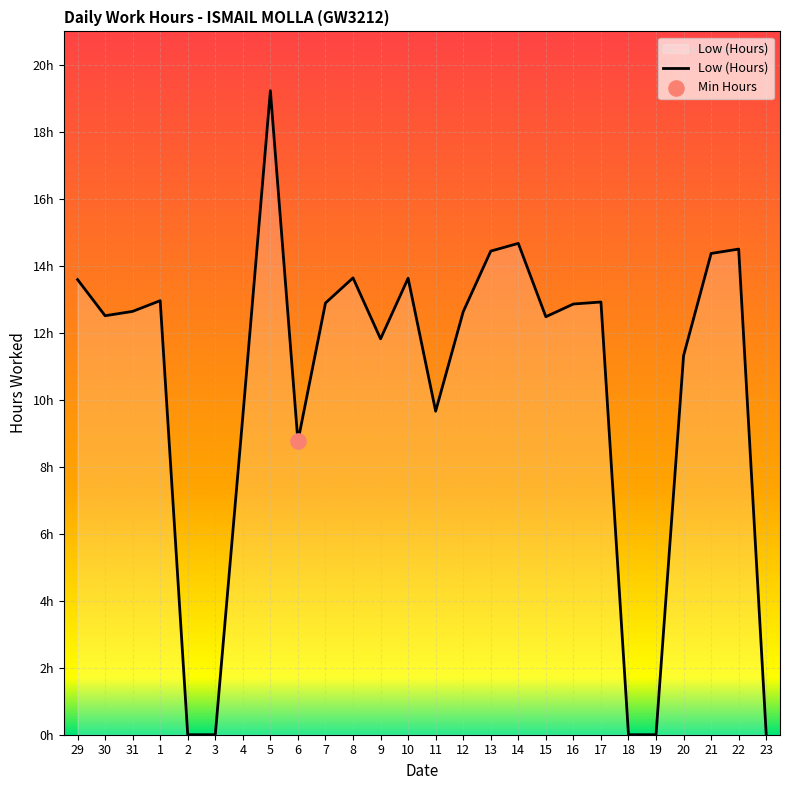

Which has a higher value, 10 or 14?

14